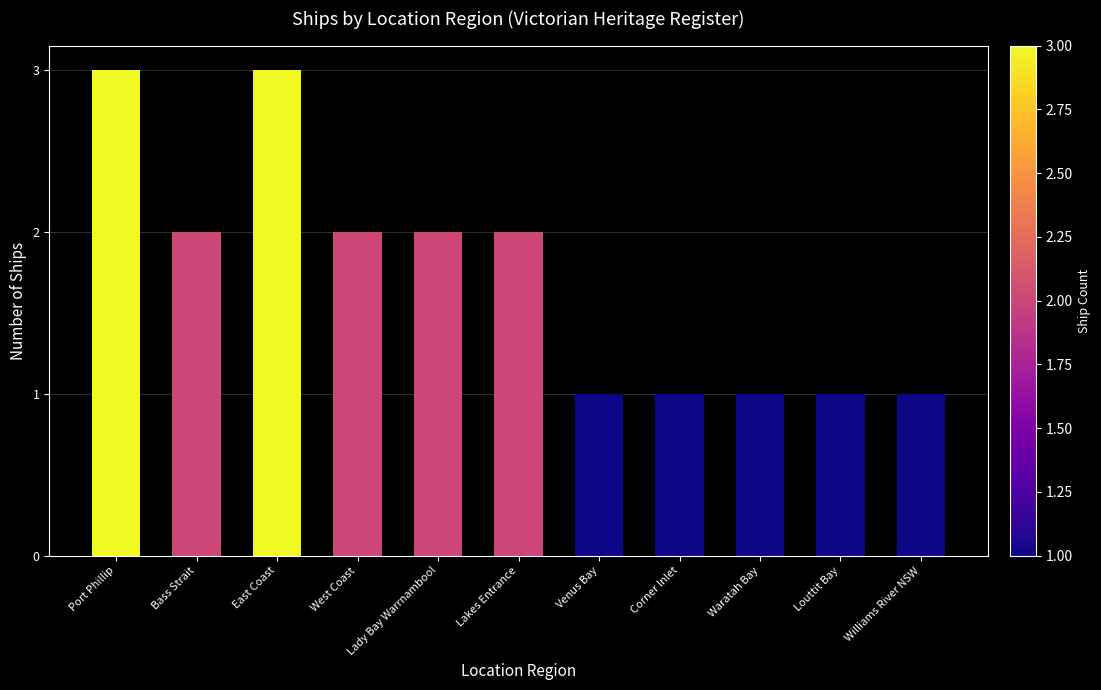

Count the number of data series in this chart.

1